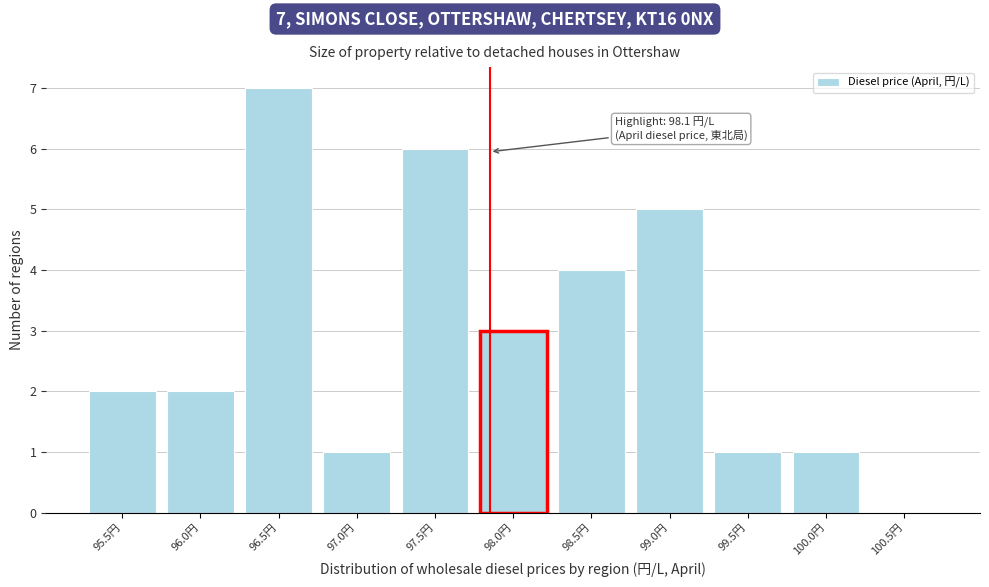

Reading left to right, what are all the values shown in this chart?

95.5円=2	96.0円=2	96.5円=7	97.0円=1	97.5円=6	98.0円=3	98.5円=4	99.0円=5	99.5円=1	100.0円=1	100.5円=0